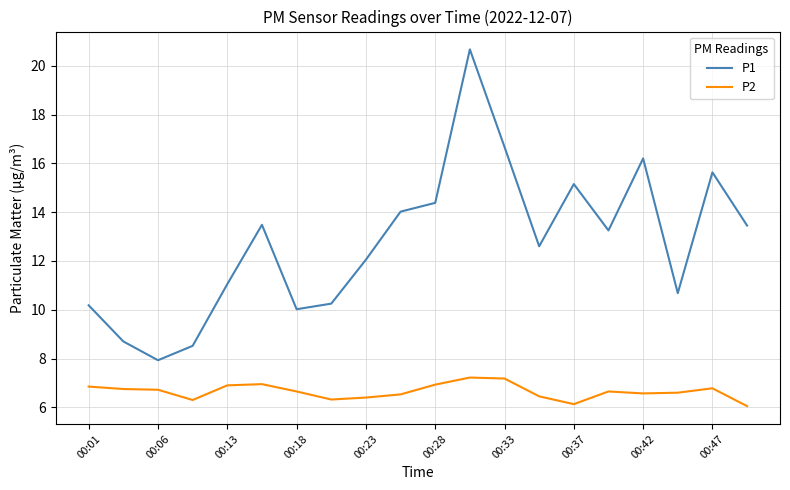

Which series has the widest spread of values?

P1